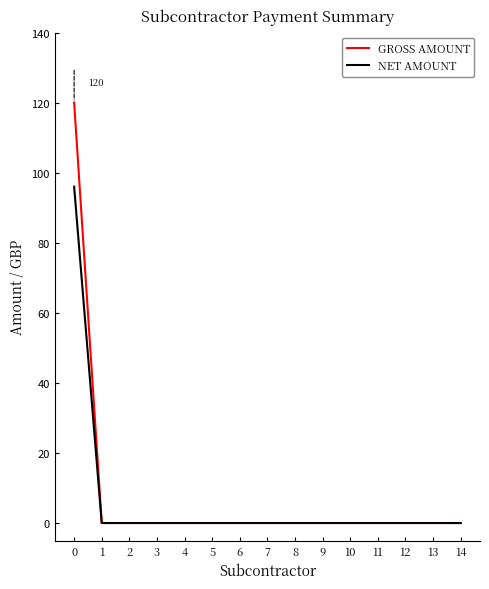

What is the highest value of the GROSS AMOUNT series?

120